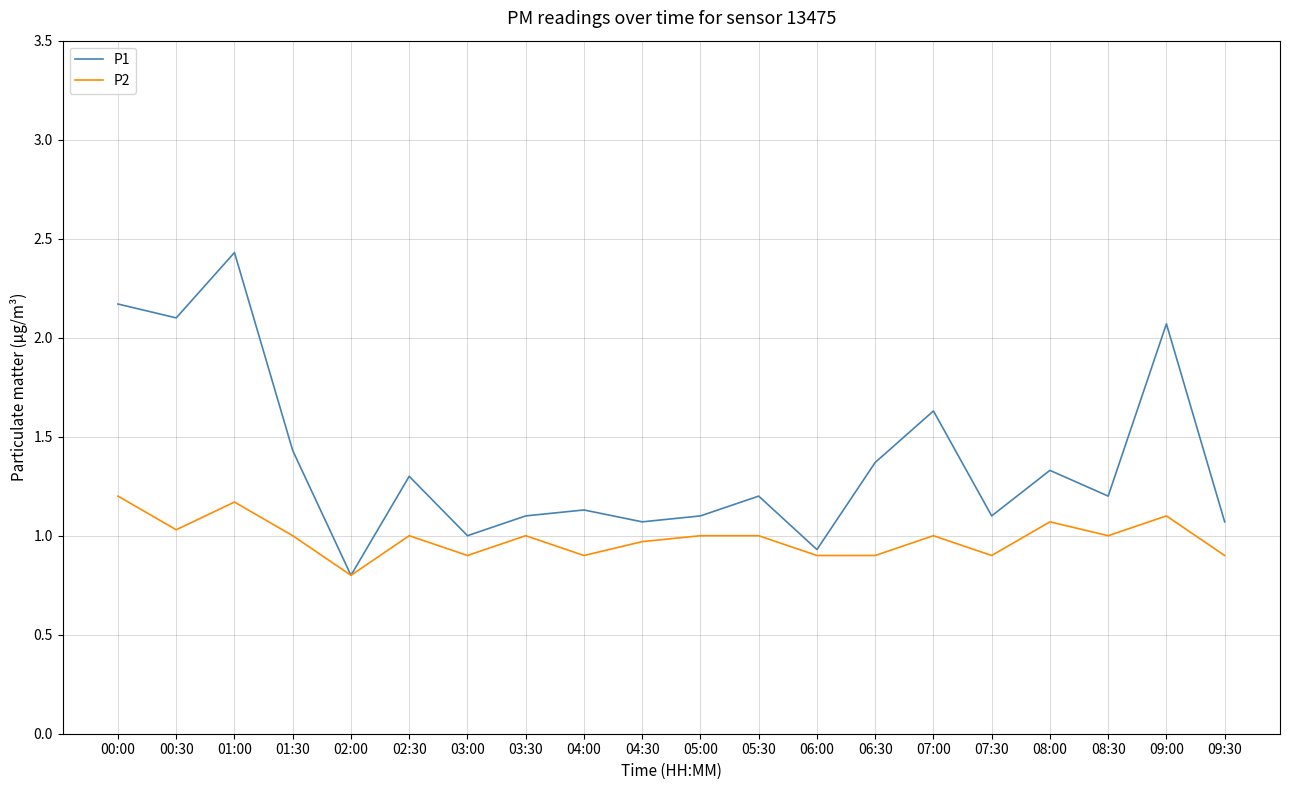

In P1, how many points are lower than both neighbors (excluding endpoints)?

7